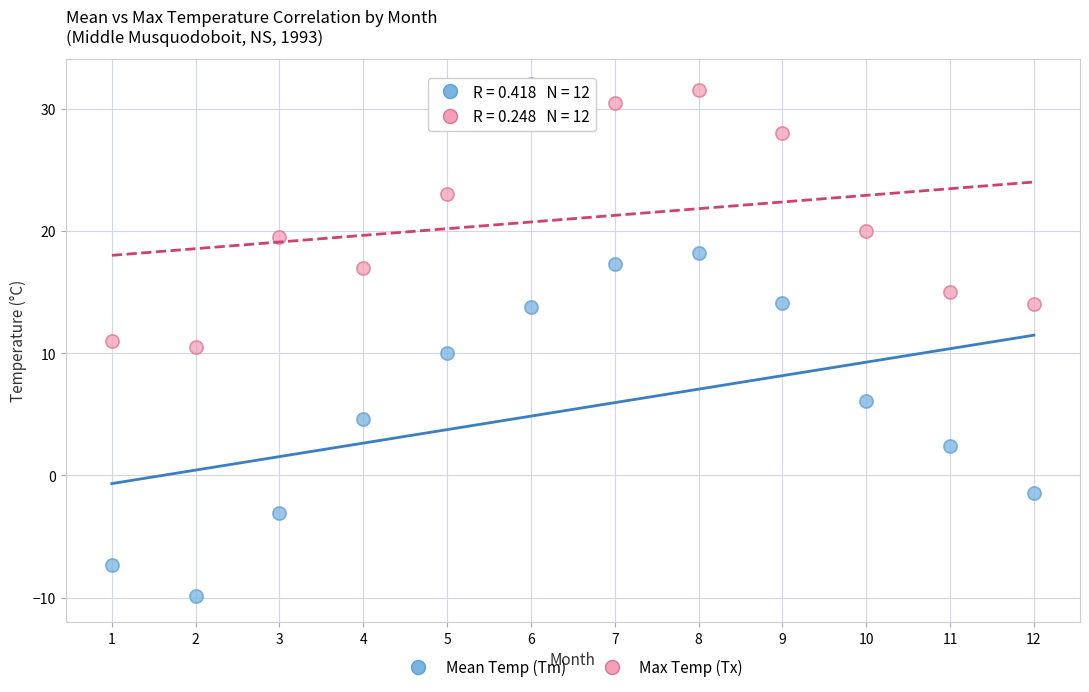

What are all the series names shown in the legend?

Mean Temp (Tm), Max Temp (Tx)